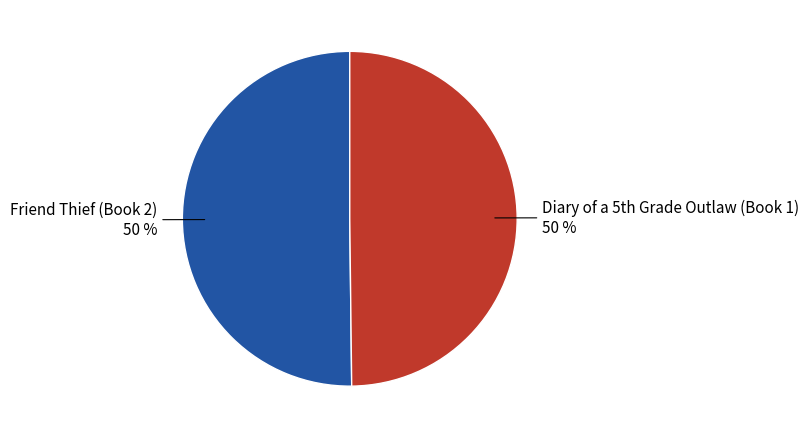

How many segments does this pie chart have?

2